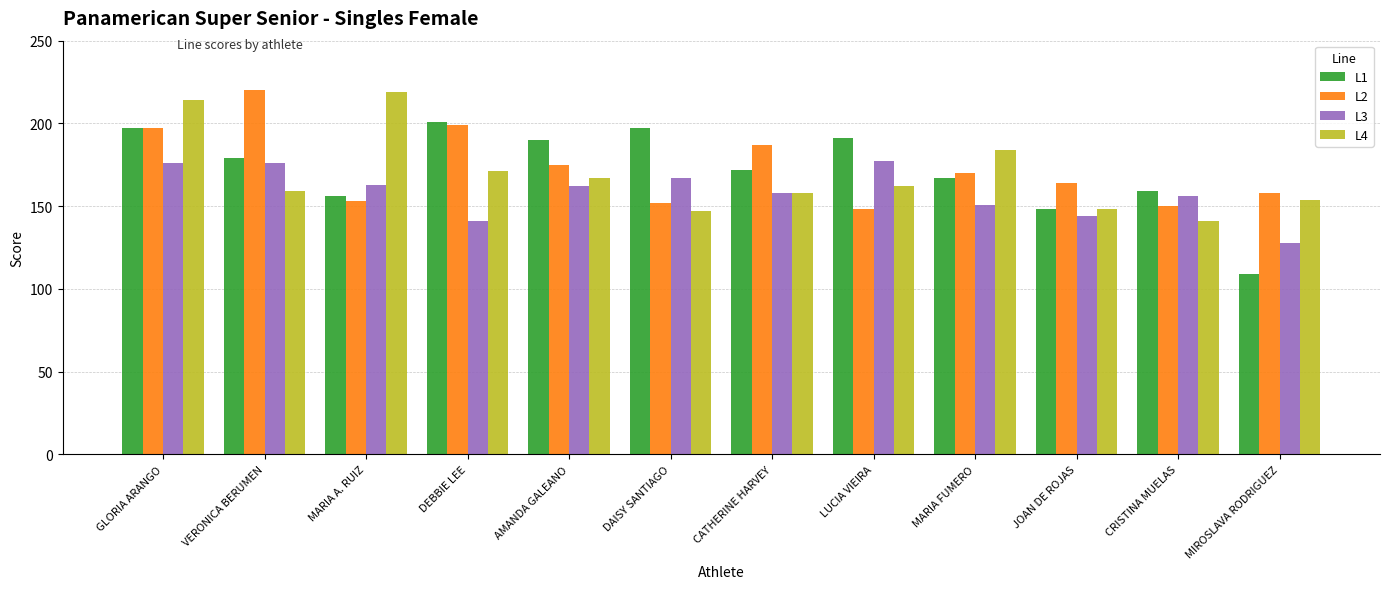

What is the difference between the maximum and second lowest values in the L1 series?

53